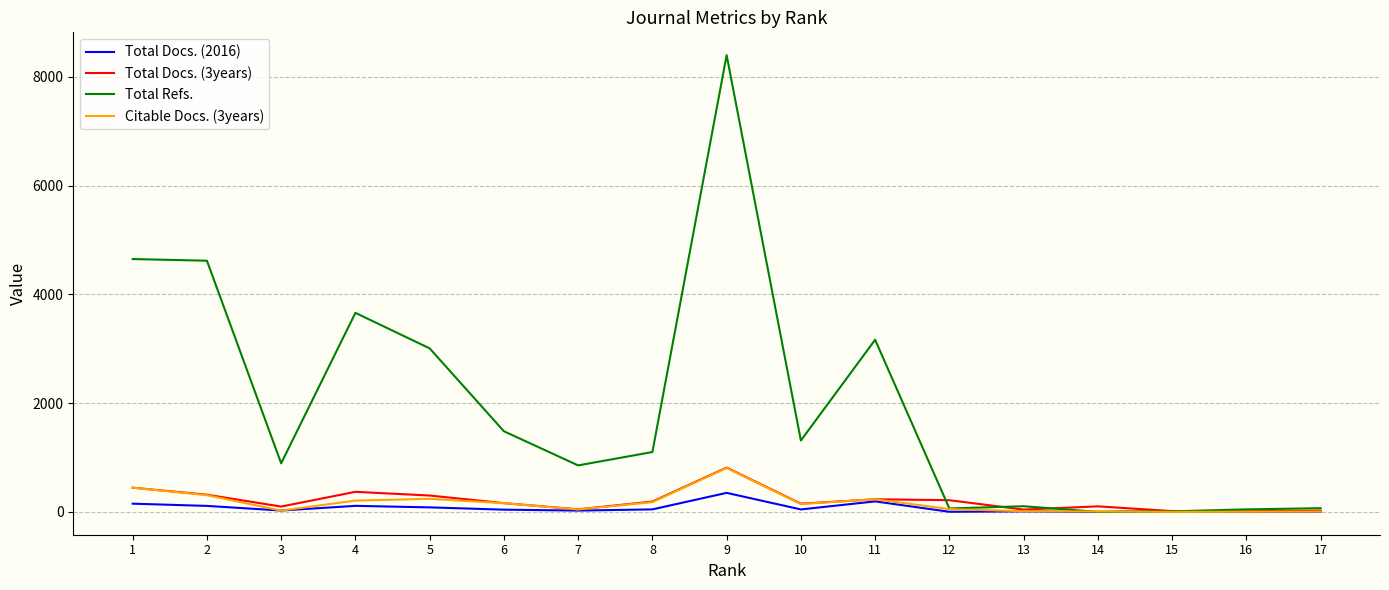

Read the Total Refs. value at 5.

3008